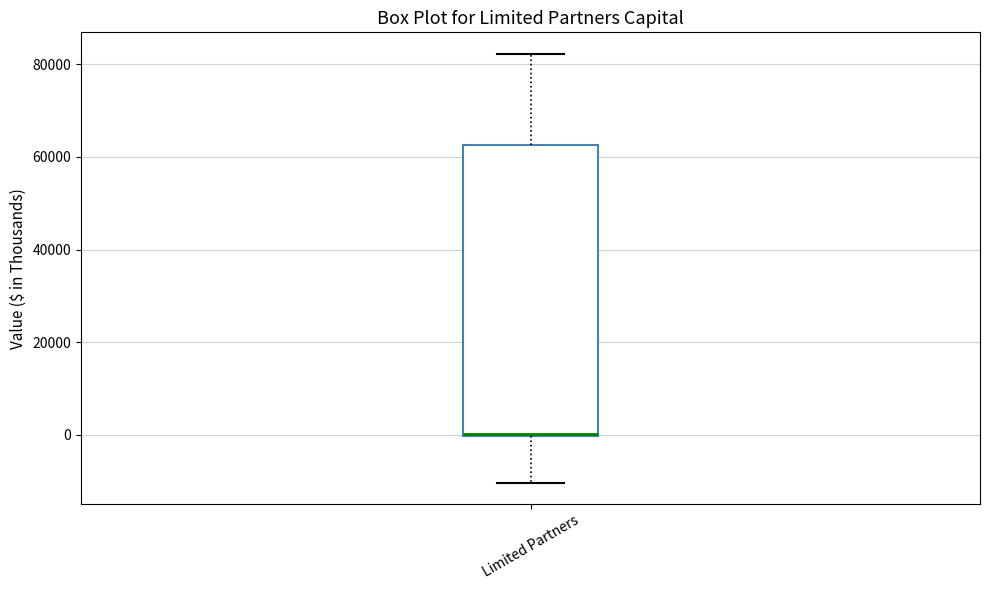

Read this box plot against the y-axis: the position of the median line, the range covered by the box, and the ends of both whiskers. The values are not printed on the chart, so give them approximately, as read against the axis.

median 0, box 0 to 62000, whiskers -10000 to 82000